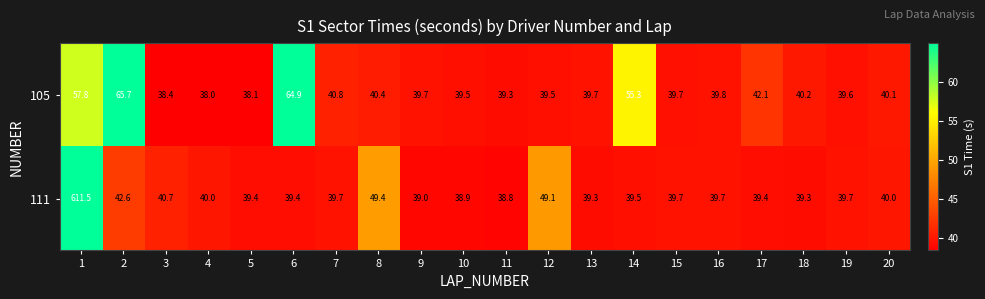

At which category does the chart reach its minimum across all series?

4